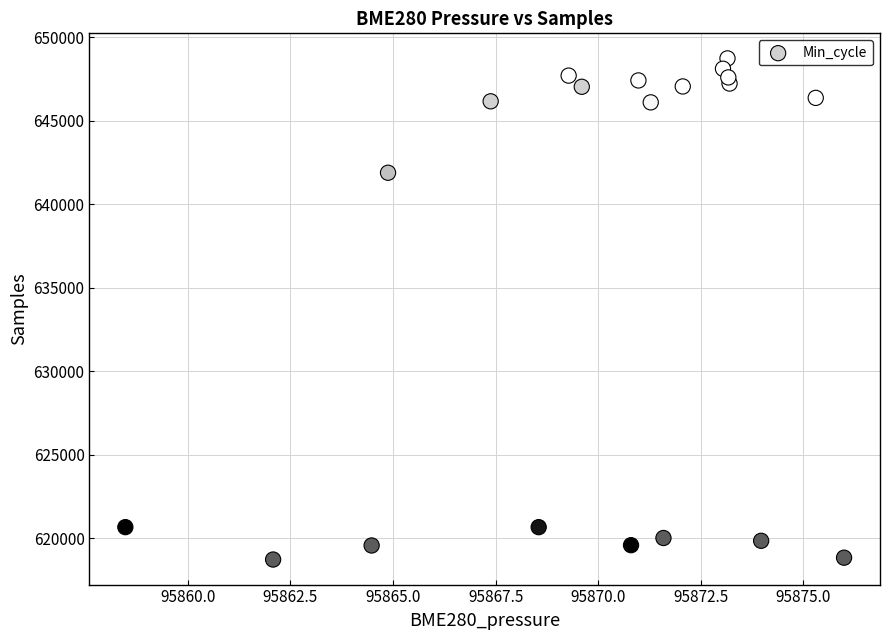

What is the range of Y values (max minus min)?

30003